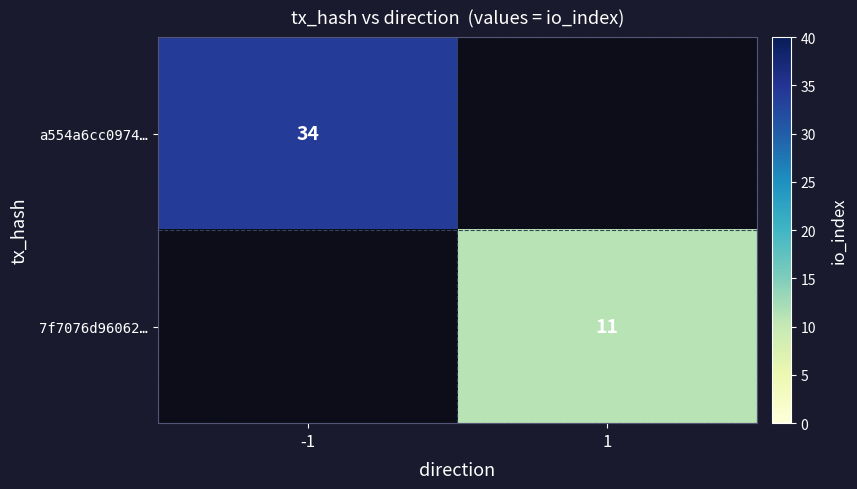

Is it true that 7f7076d96062… equals 11 at 1?

True